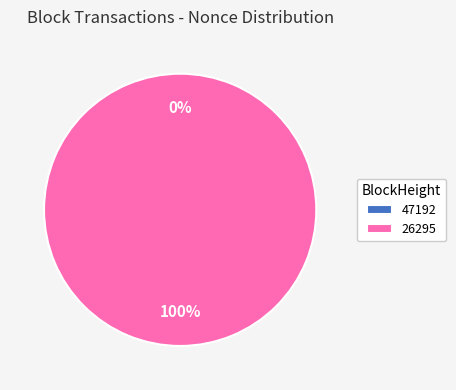

How many slices are in this pie chart?

2